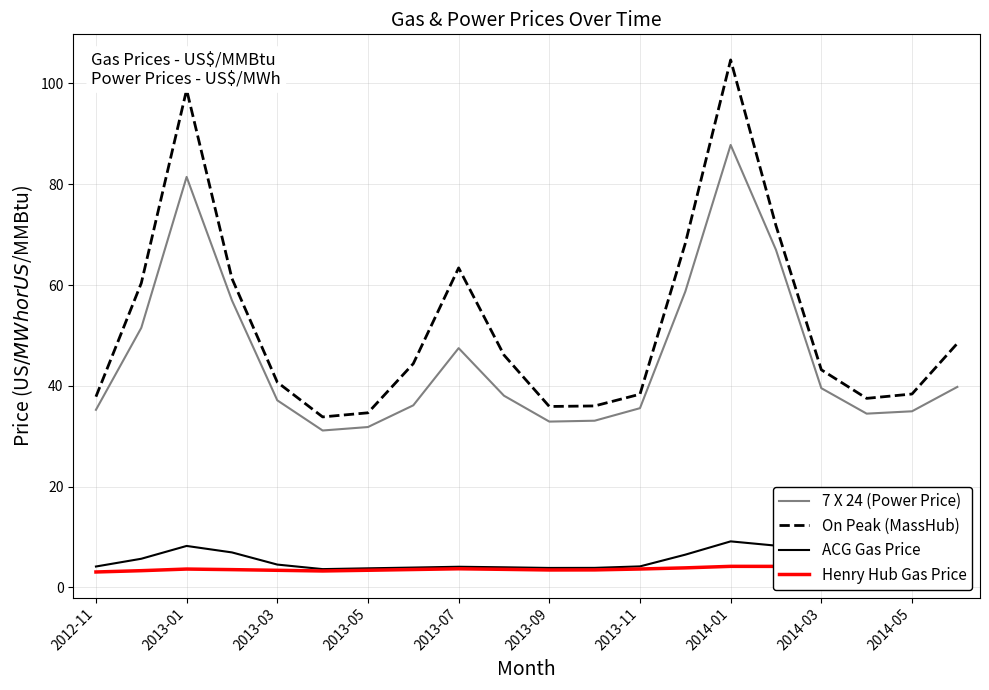

How many interior local valleys does the 7 X 24 (Power Price) series have?

3